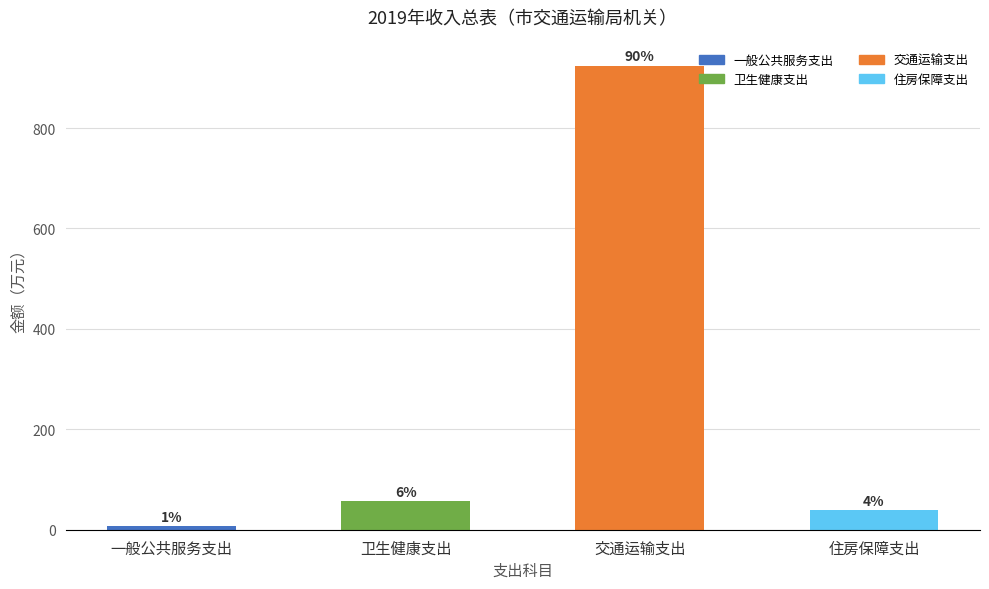

Are the bars horizontal?

No